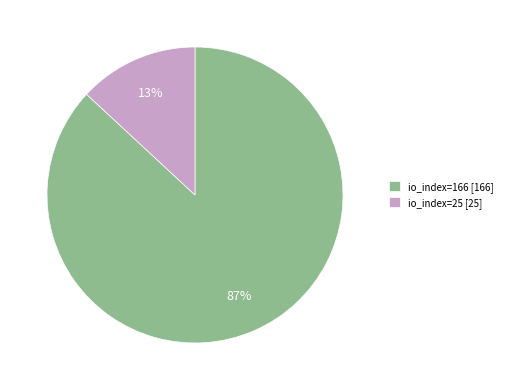

Is it true that io_index=166 [166] is 87% of the pie?

True